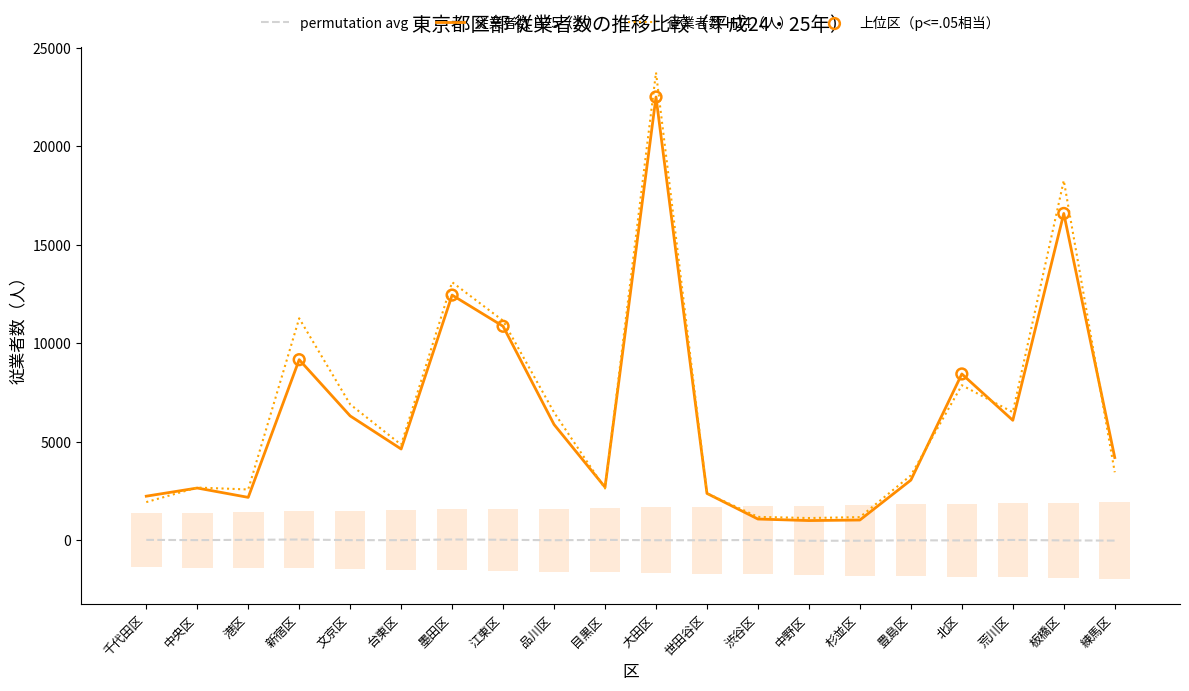

Which series has the largest total across all categories?

従業者数／平成24年／実数（人）